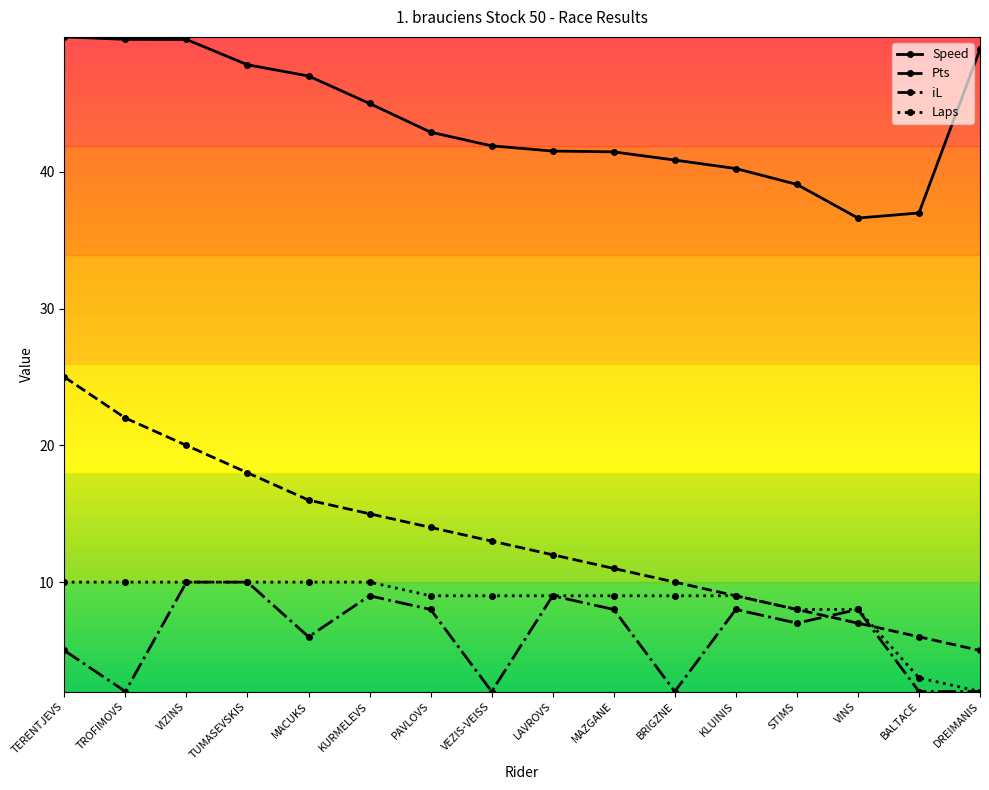

What position from the left is BRIGZNE?

11